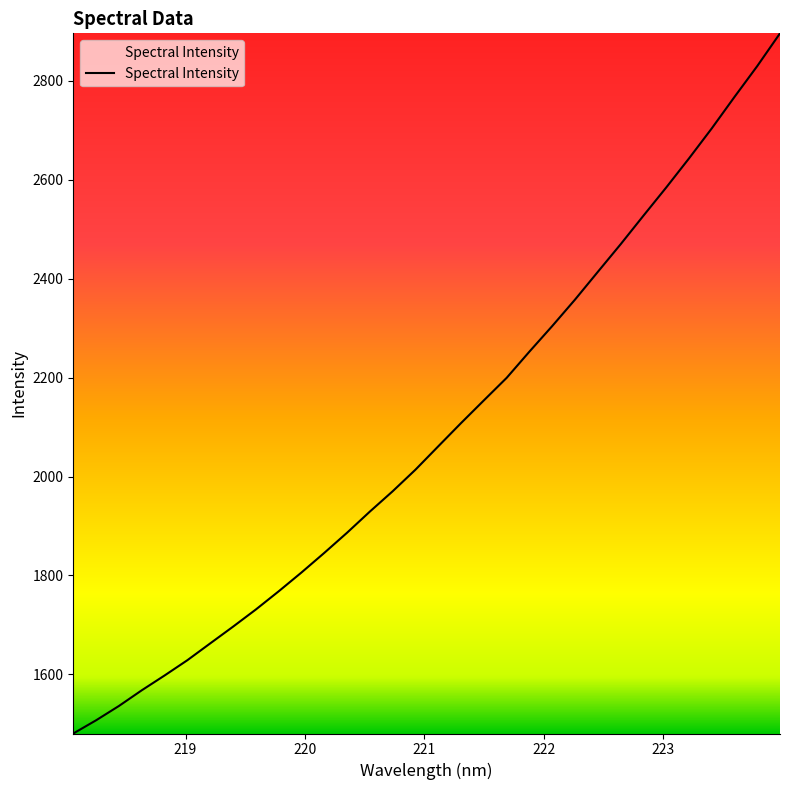

What is the minimum value shown in the chart?

1480.4